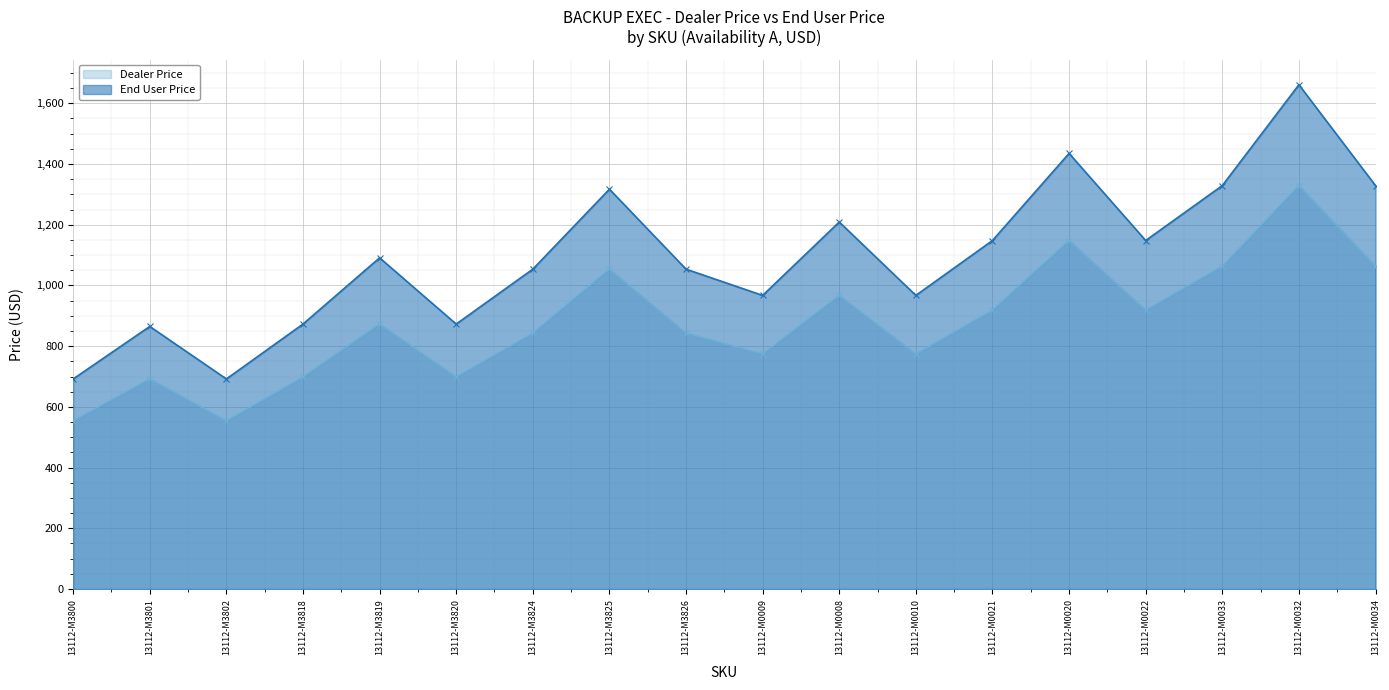

Is it true that End User Price equals 1053.6 at 13112-M3824?

True